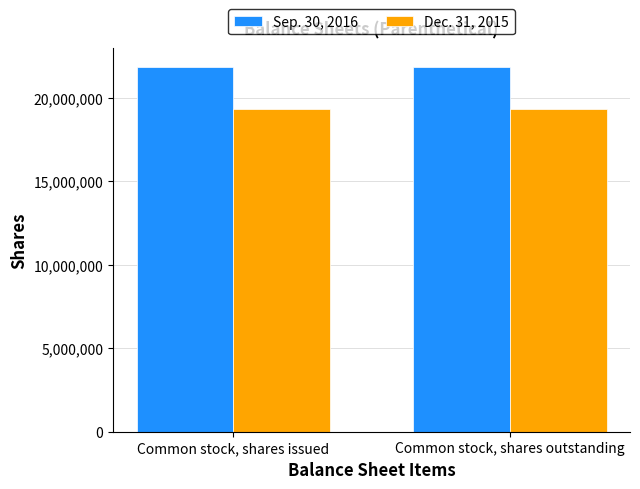

What is the minimum value for Dec. 31, 2015?

19350182